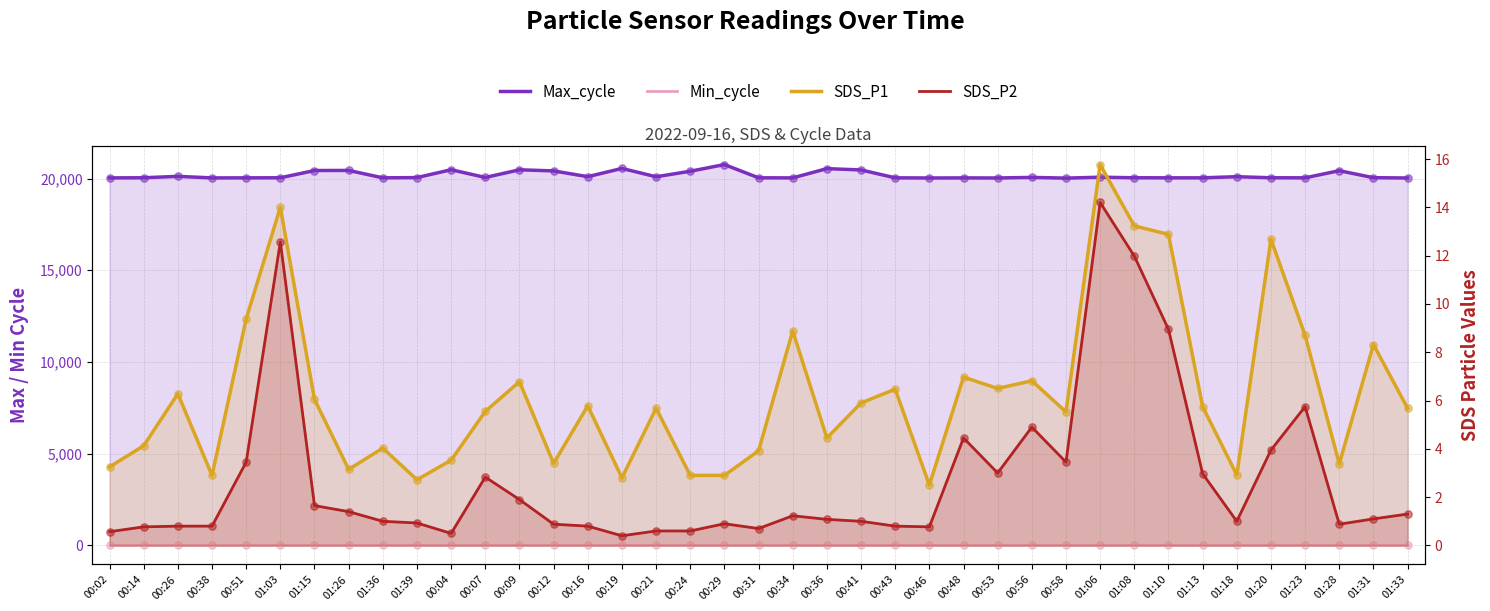

What is the total value across all series at 00:41?

20502.9